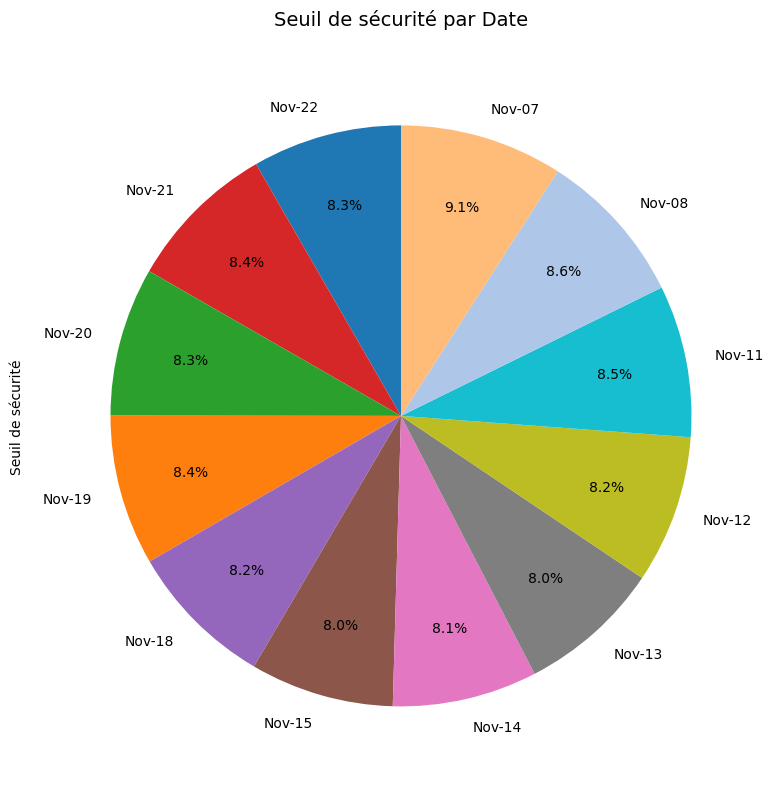

What is the ratio of the value at Nov-19 to the value at Nov-22?

1.0